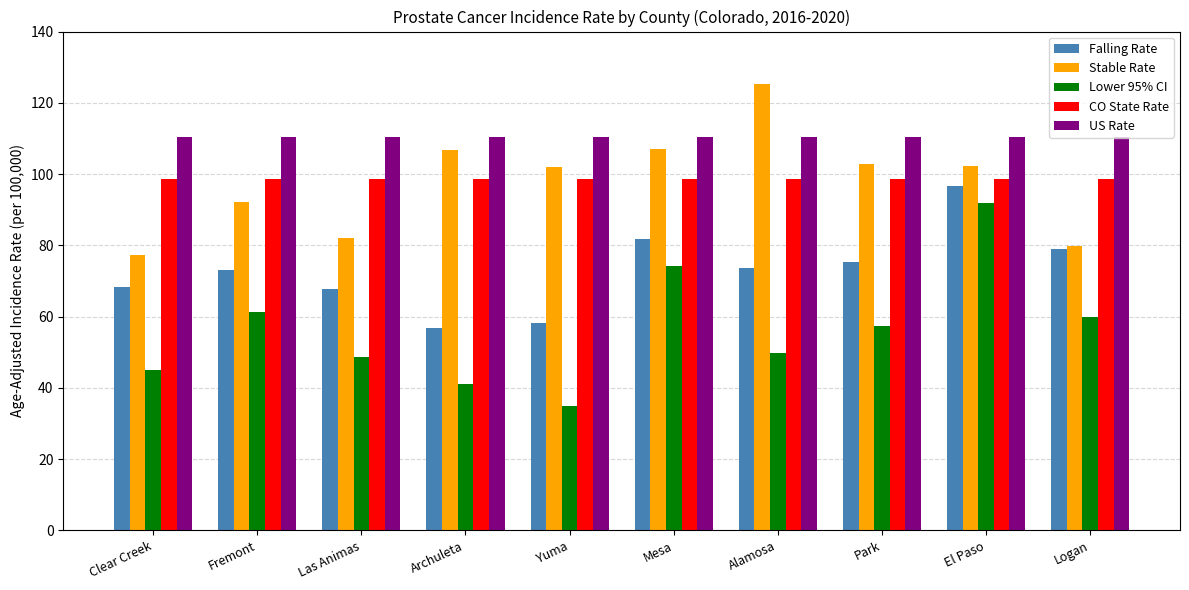

Which series has the largest total across all categories?

US Rate